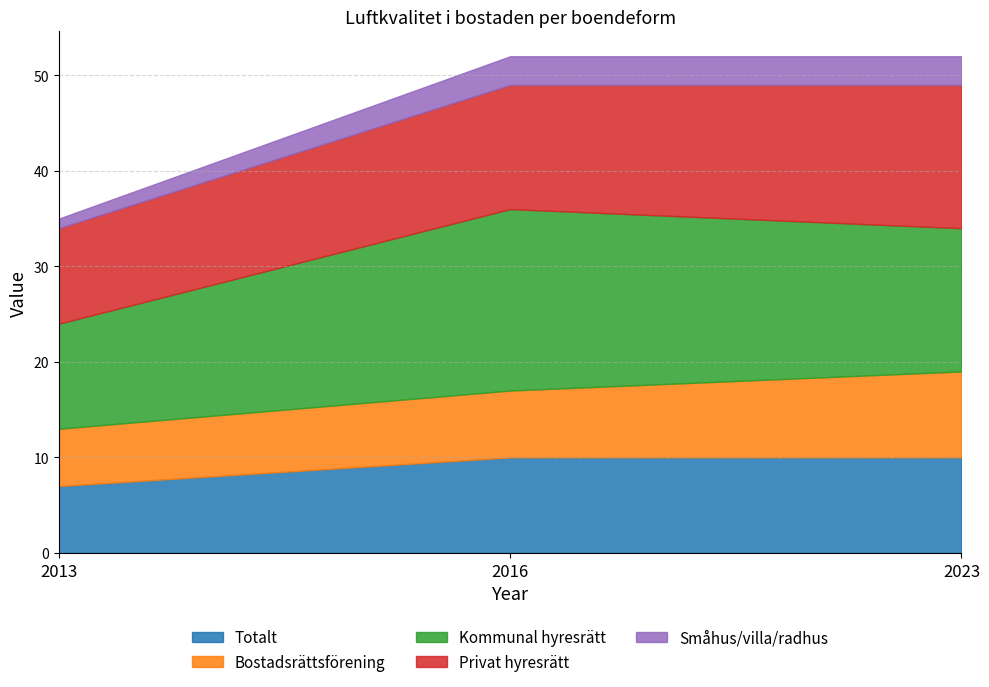

What are all the series names shown in the legend?

Totalt, Bostadsrättsförening, Kommunal hyresrätt, Privat hyresrätt, Småhus/villa/radhus